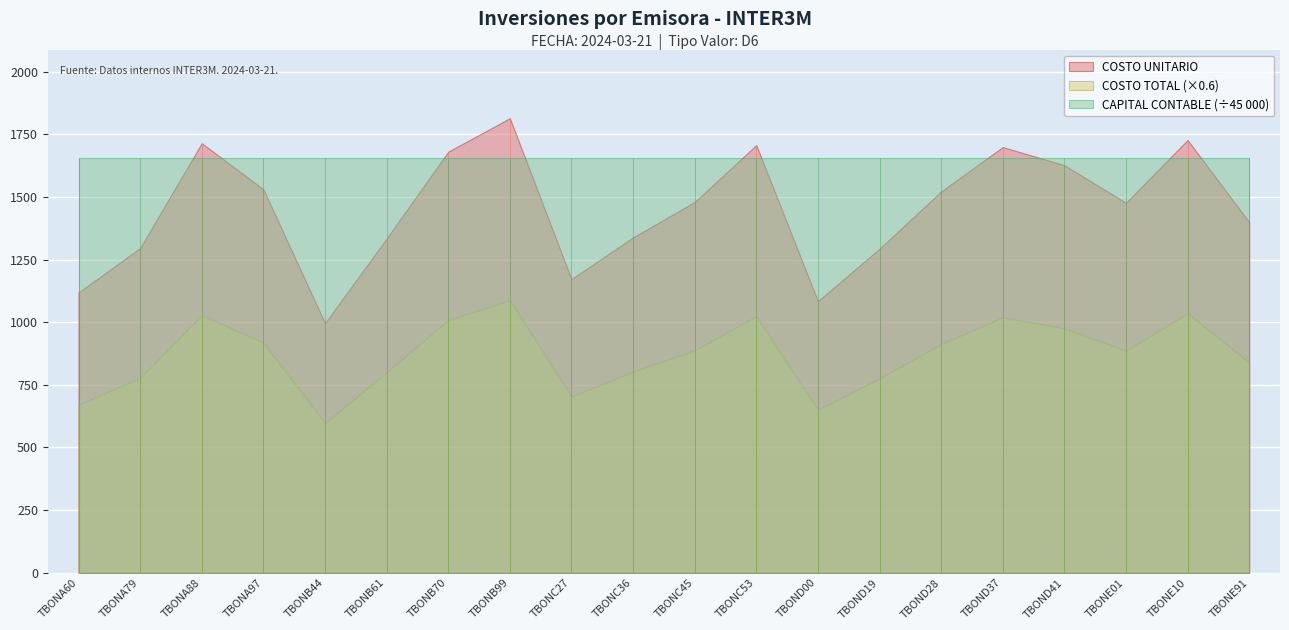

What is the difference between the highest and lowest values at TBONB44?

74441866.5